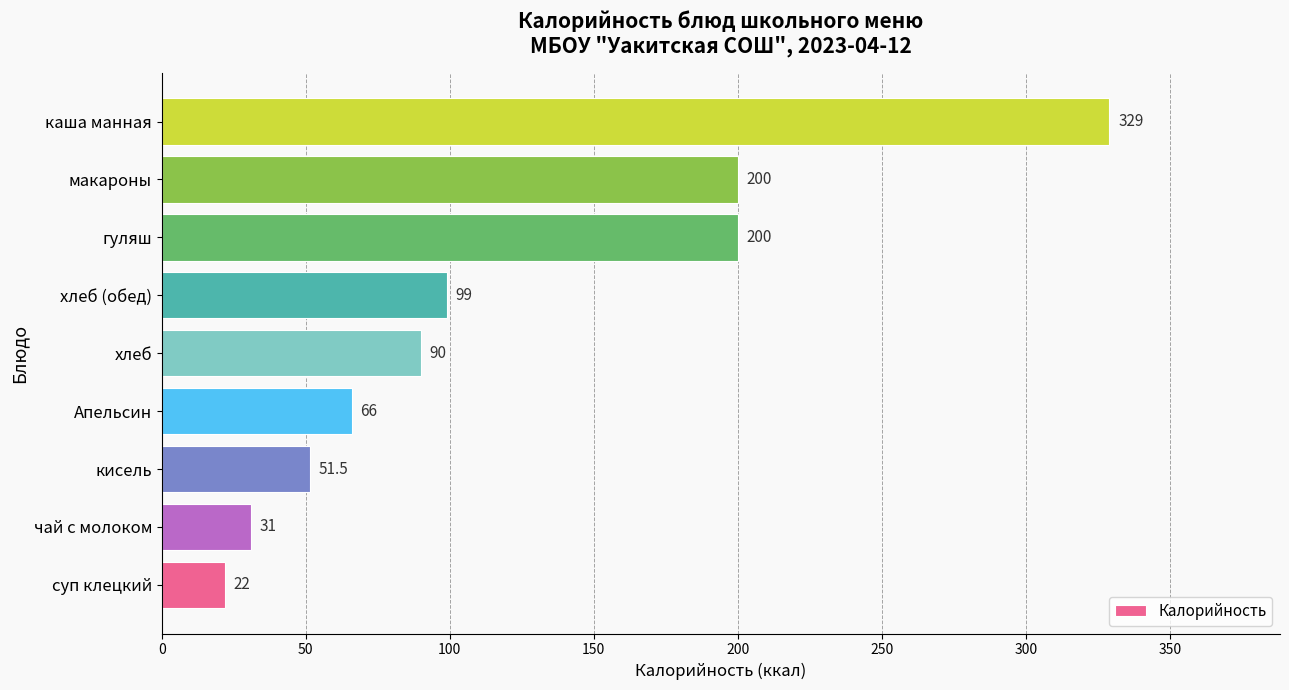

Is it true that the value at макароны is 76.3?

False